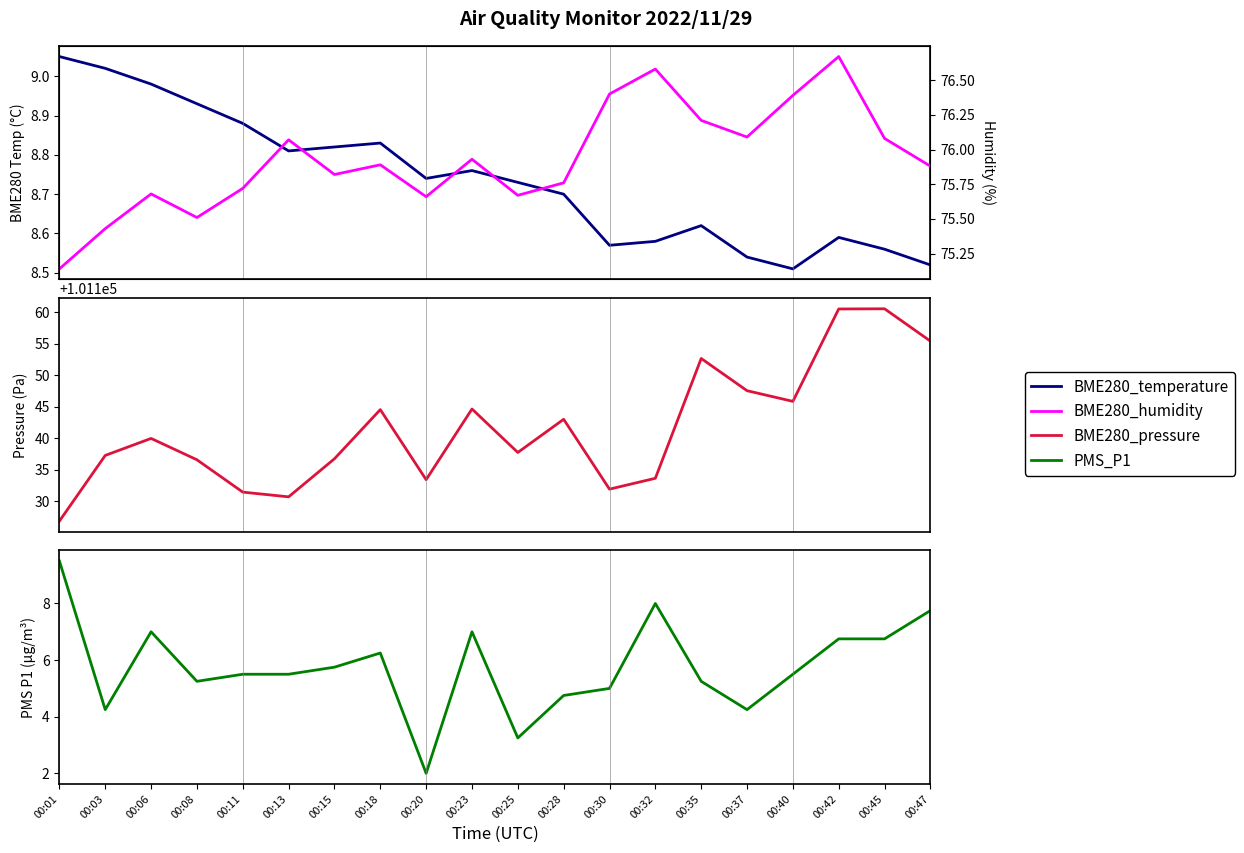

Reading left to right, transcribe all the data shown in this chart.

BME280_temperature: 00:01=9.1	00:03=9.0	00:06=9.0	00:08=8.9	00:11=8.9	00:13=8.8	00:15=8.8	00:18=8.8	00:20=8.7	00:23=8.8	00:25=8.7	00:28=8.7	00:30=8.6	00:32=8.6	00:35=8.6	00:37=8.5	00:40=8.5	00:42=8.6	00:45=8.6	00:47=8.5
BME280_pressure: 00:01=101126.9	00:03=101137.3	00:06=101140.0	00:08=101136.6	00:11=101131.5	00:13=101130.7	00:15=101136.8	00:18=101144.5	00:20=101133.4	00:23=101144.6	00:25=101137.8	00:28=101143.0	00:30=101131.9	00:32=101133.7	00:35=101152.6	00:37=101147.5	00:40=101145.8	00:42=101160.5	00:45=101160.5	00:47=101155.4
PMS_P1: 00:01=9.5	00:03=4.2	00:06=7.0	00:08=5.2	00:11=5.5	00:13=5.5	00:15=5.8	00:18=6.2	00:20=2.0	00:23=7.0	00:25=3.2	00:28=4.8	00:30=5.0	00:32=8.0	00:35=5.2	00:37=4.2	00:40=5.5	00:42=6.8	00:45=6.8	00:47=7.8
BME280_humidity: 00:01=75.1	00:03=75.4	00:06=75.7	00:08=75.5	00:11=75.7	00:13=76.1	00:15=75.8	00:18=75.9	00:20=75.7	00:23=75.9	00:25=75.7	00:28=75.8	00:30=76.4	00:32=76.6	00:35=76.2	00:37=76.1	00:40=76.4	00:42=76.7	00:45=76.1	00:47=75.9